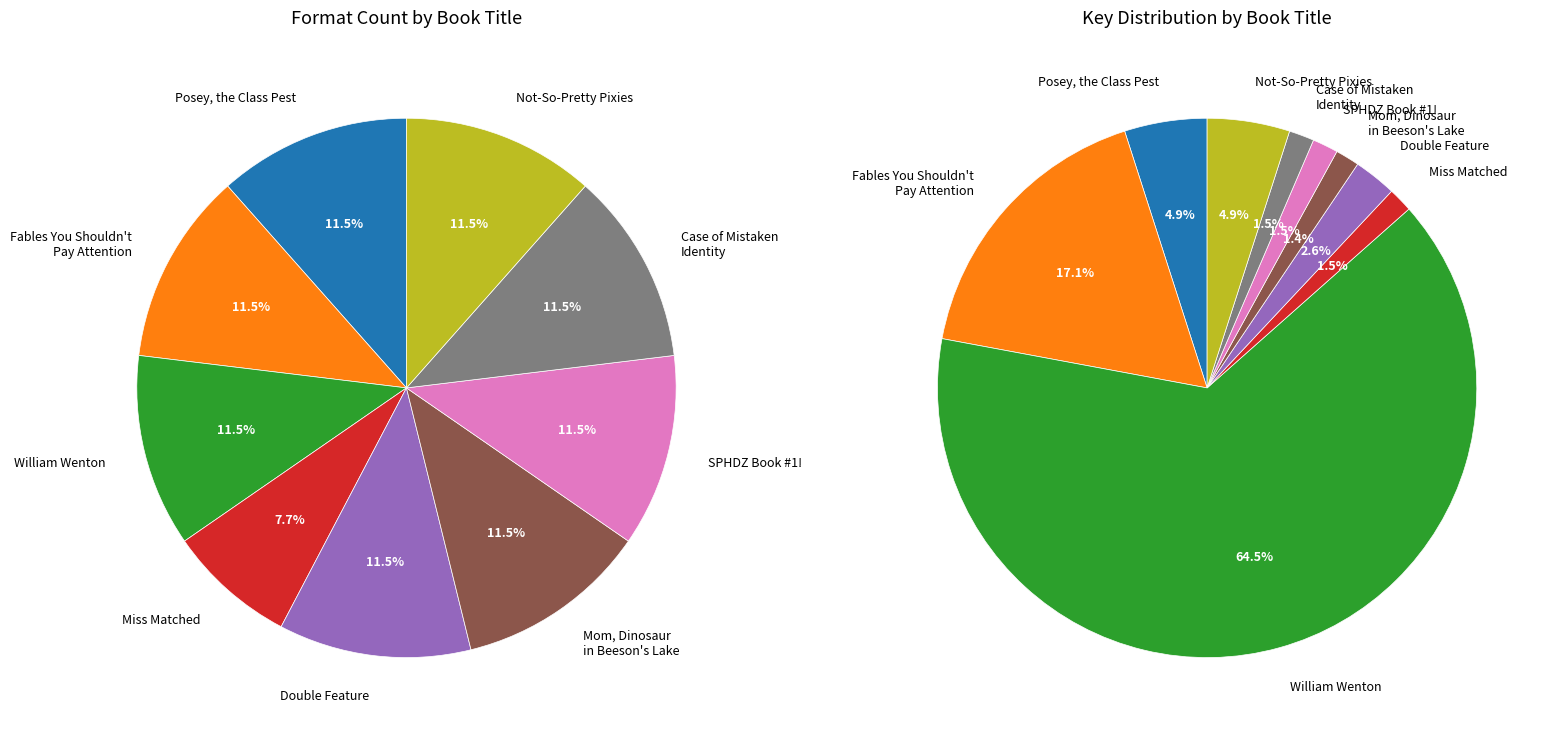

What percentage is the Mom, There's a Dinosaur in Beeson's Lake slice, to the nearest percent?

12%